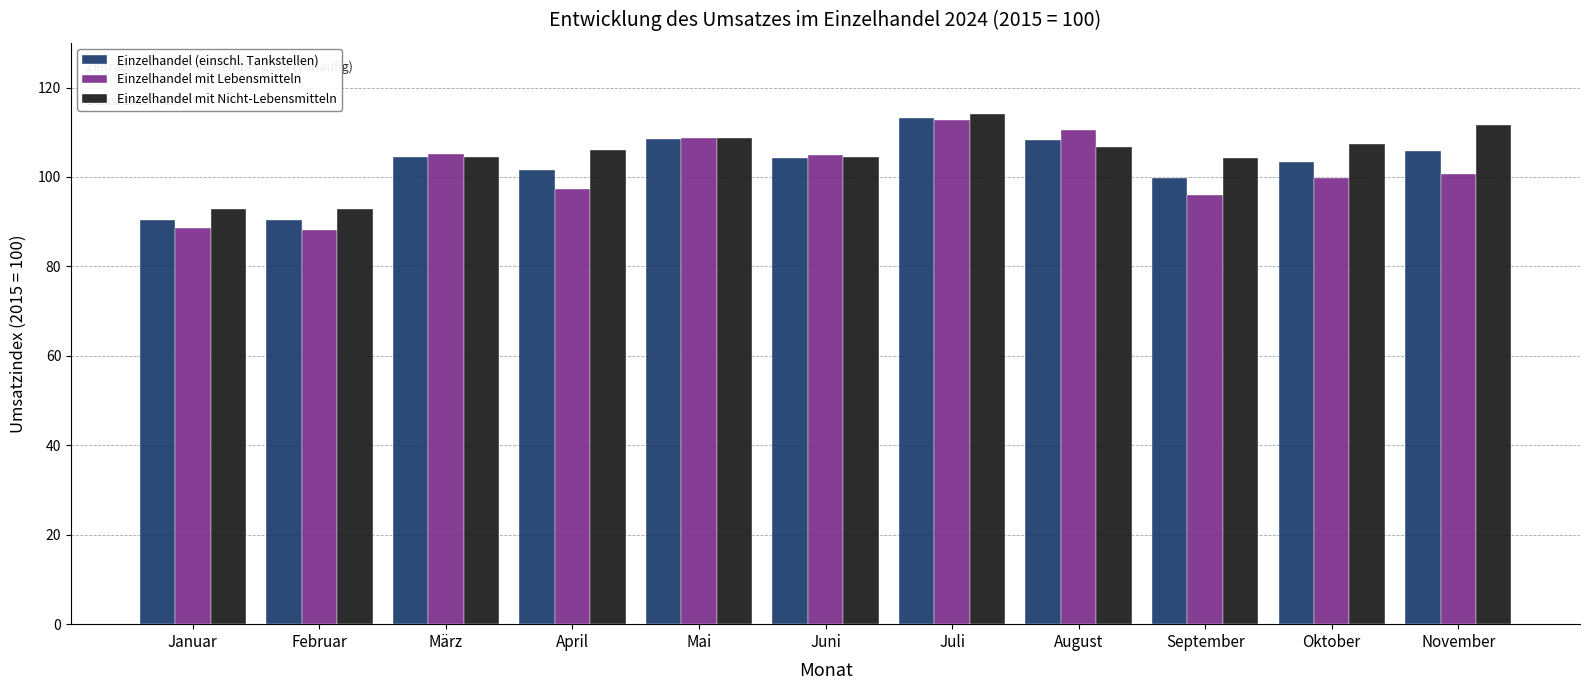

What is the average value of the Einzelhandel mit Nicht-Lebensmitteln series?

104.9